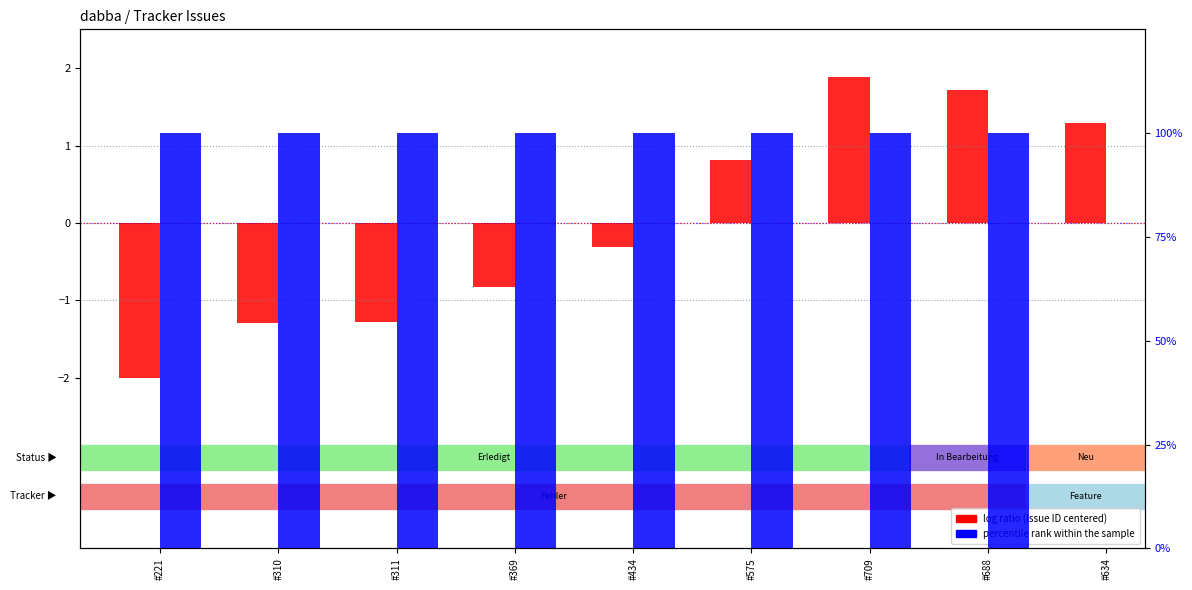

Which series has the widest spread of values?

percentile rank within the sample